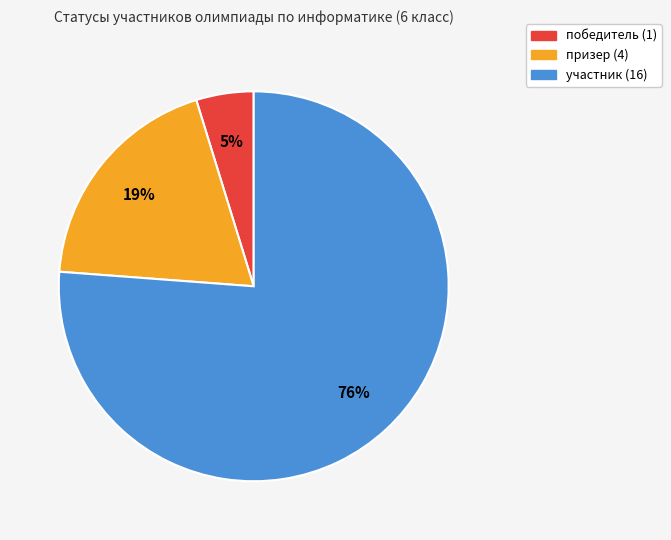

Which category has the biggest portion of the pie?

участник